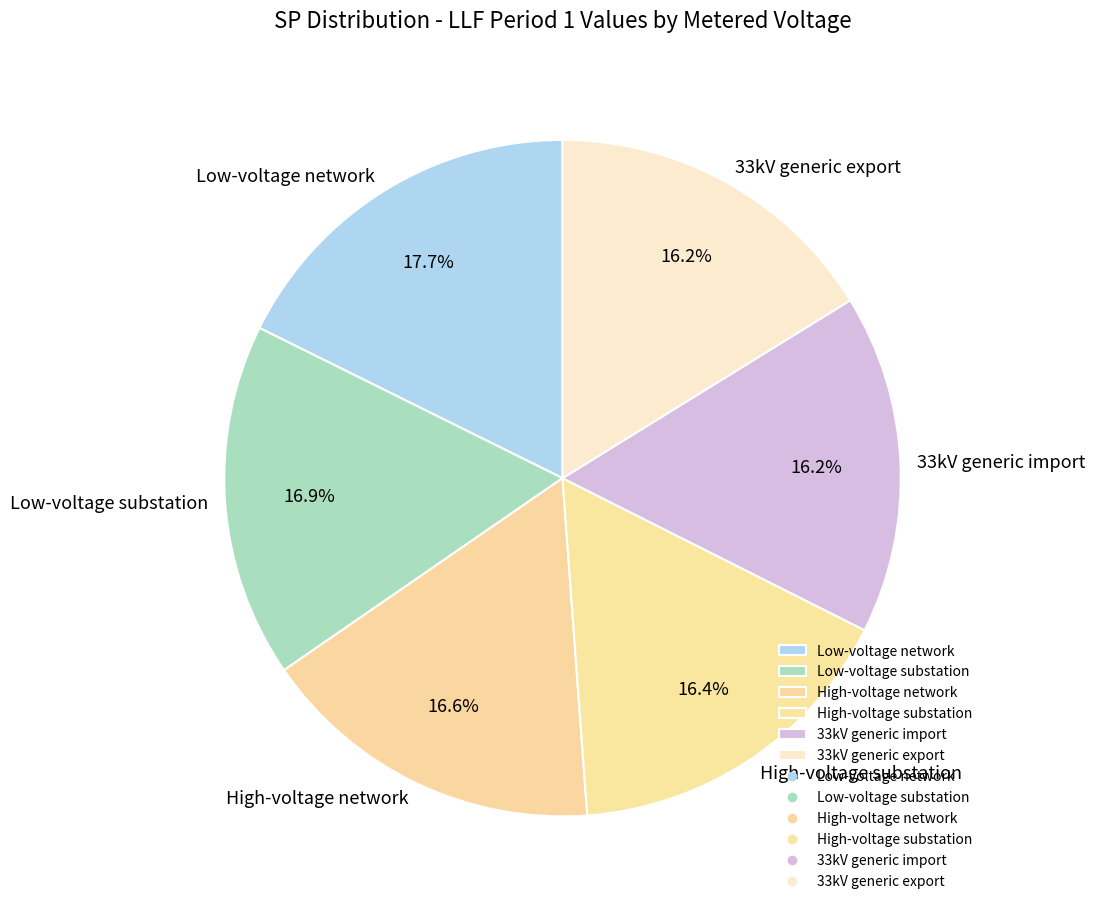

Do 33kV generic export and High-voltage substation together represent more than half of the pie?

No